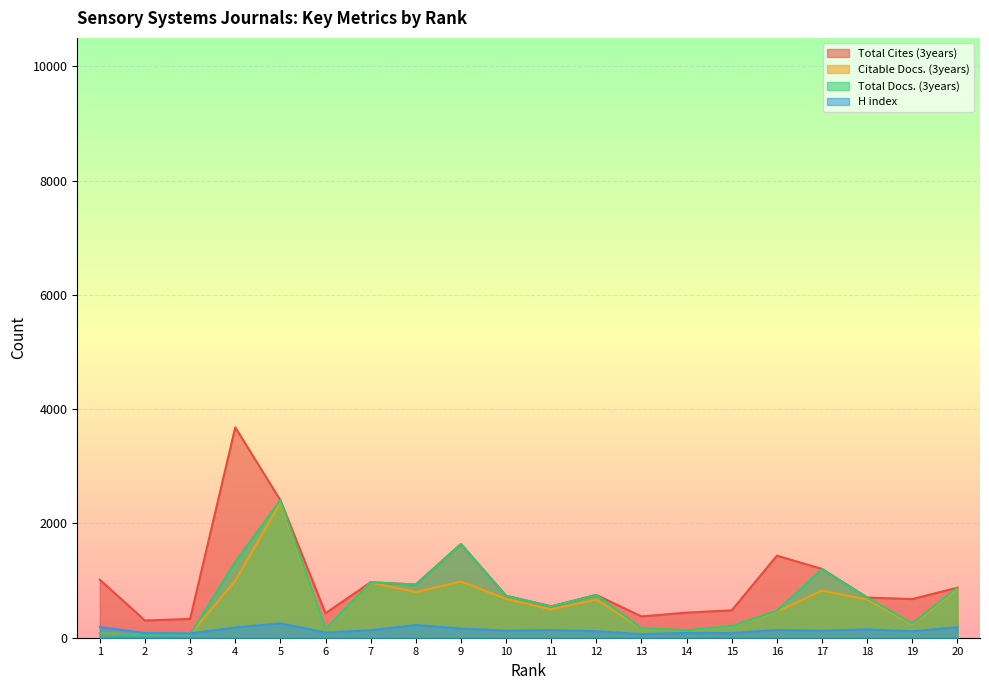

Rank the series at 18 from highest to lowest value.

Total Cites (3years), Total Docs. (3years), Citable Docs. (3years), H index